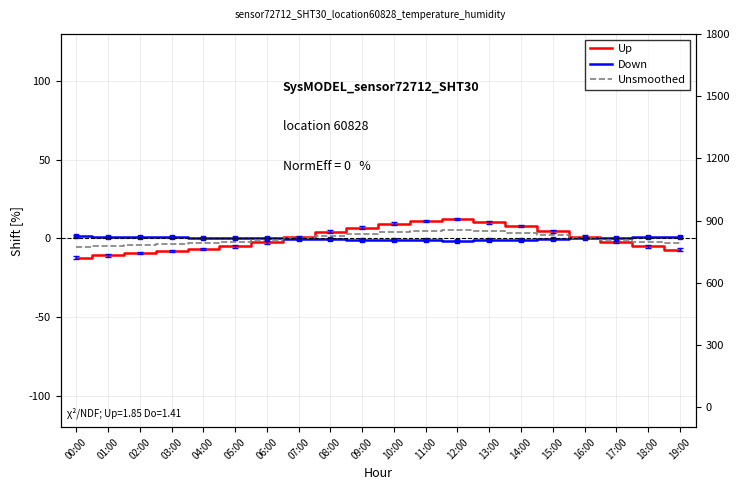

How many negative values does the Unsmoothed series have?

10